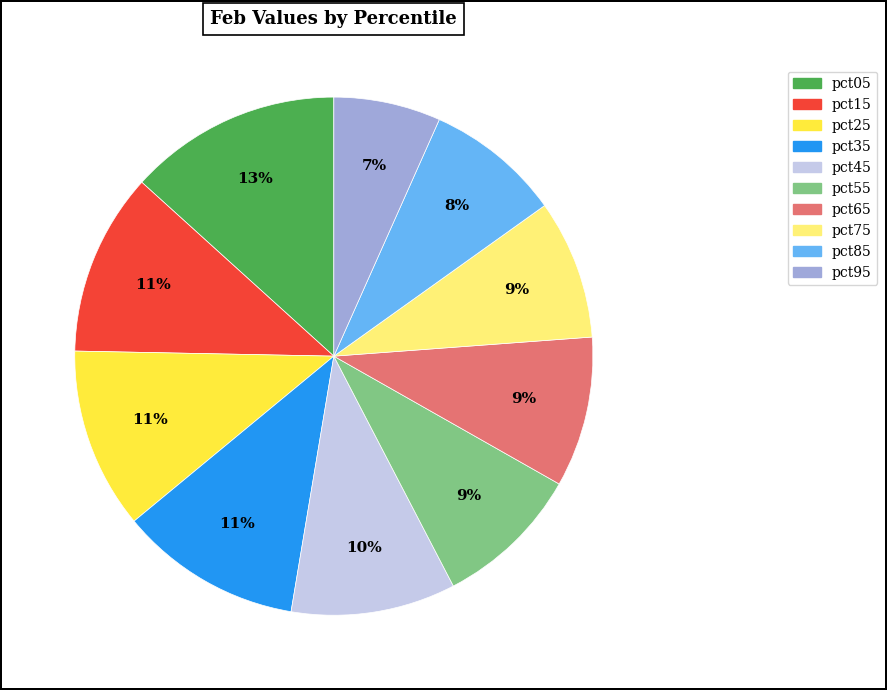

Is it true that pct75 is 9% of the pie?

True